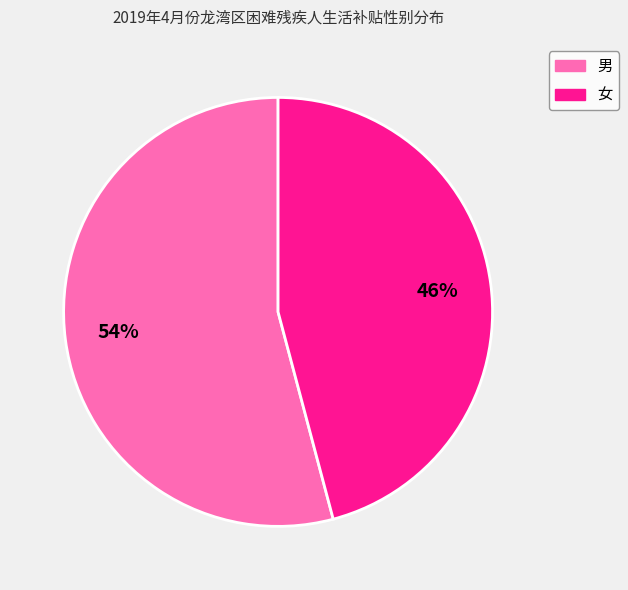

How many segments does this pie chart have?

2